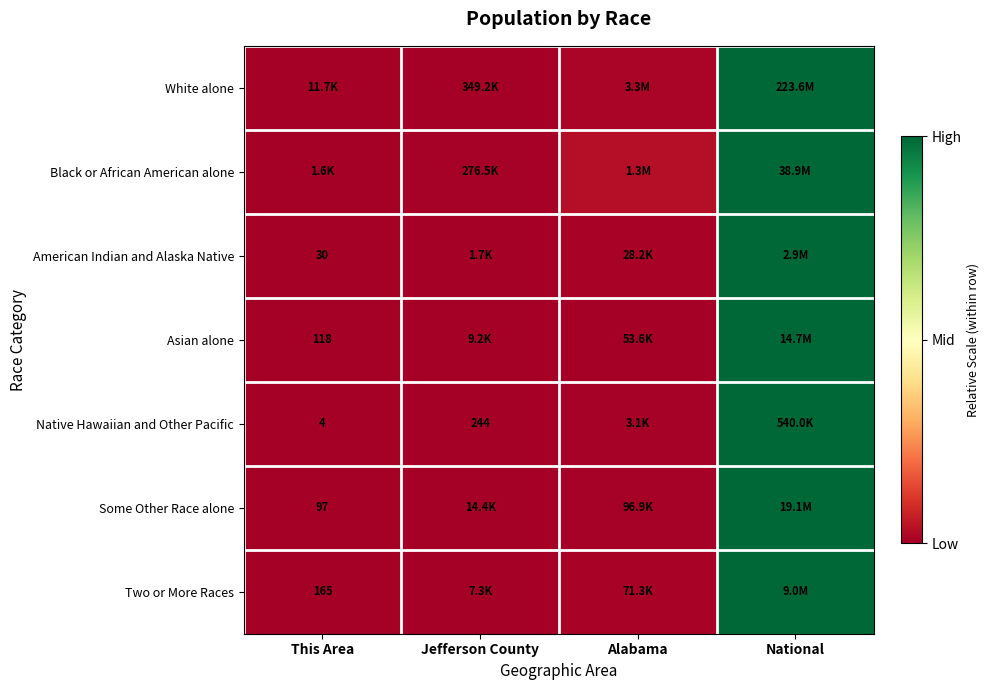

The Two or More Races series shows 0.0 at Alabama. True or false?

False